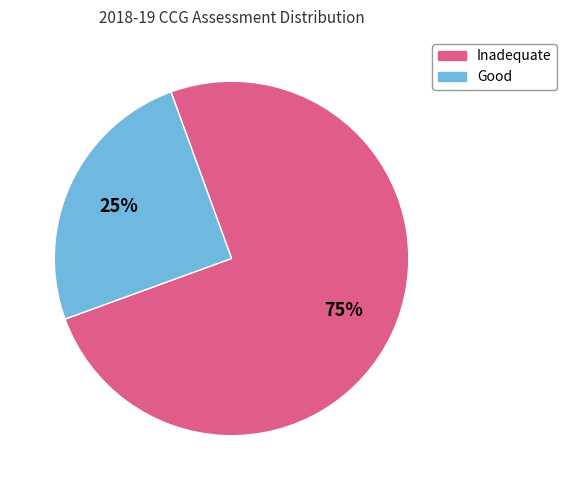

To the nearest percent, what is the average slice percentage?

50%